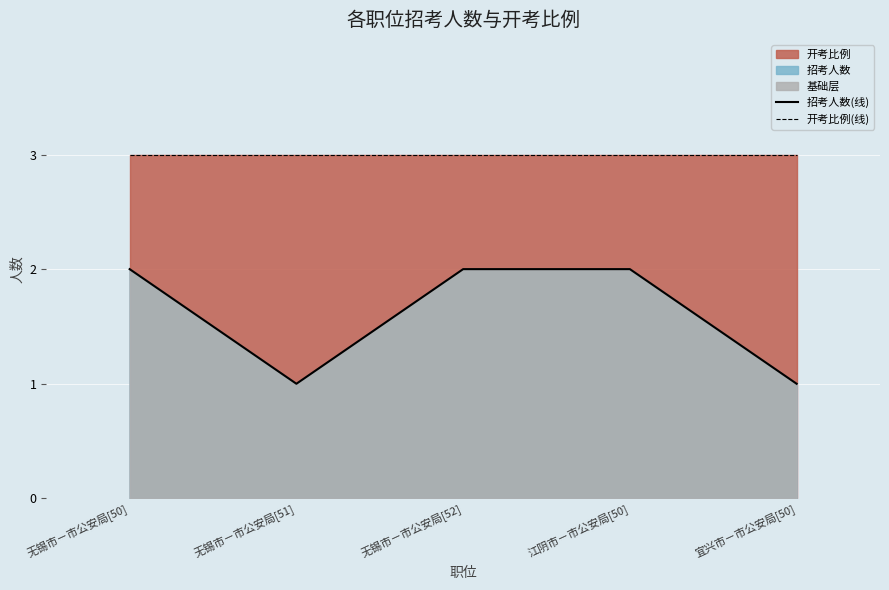

At which category does the chart reach its peak across all series?

无锡市－市公安局[50]